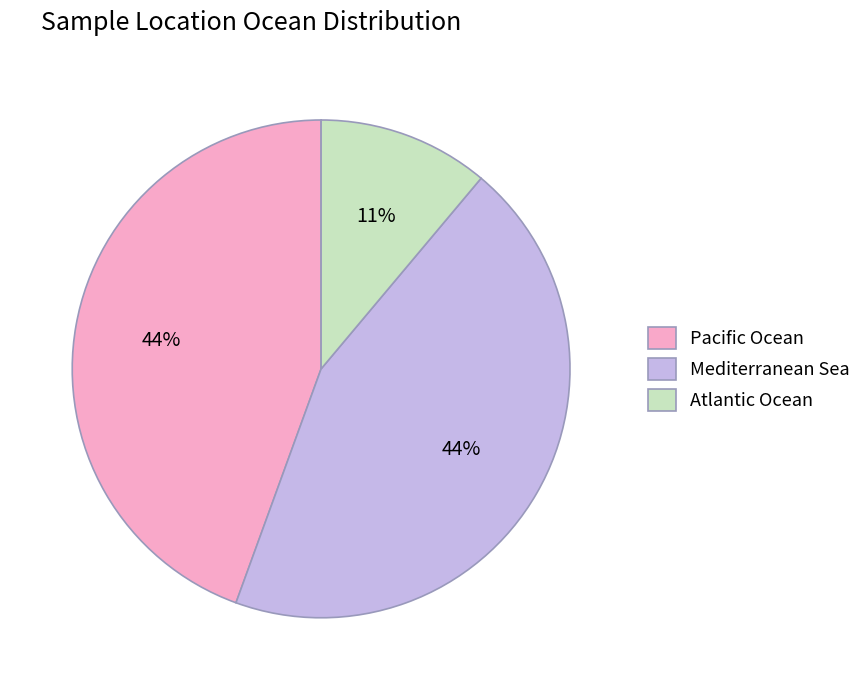

Approximately how many times larger is the value at Pacific Ocean compared to Atlantic Ocean?

4.0